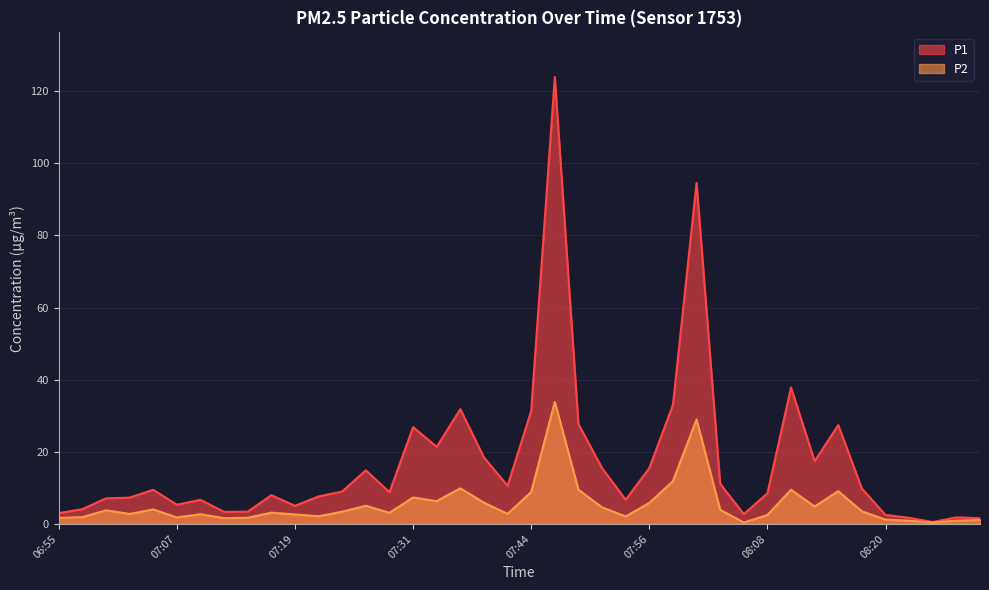

How many data points does each series have?

40